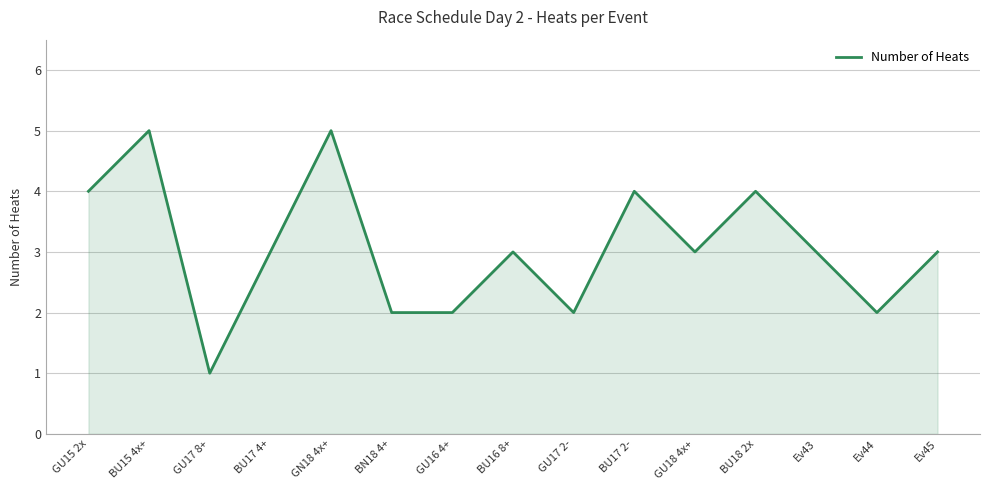

What is the sum of all values?

46